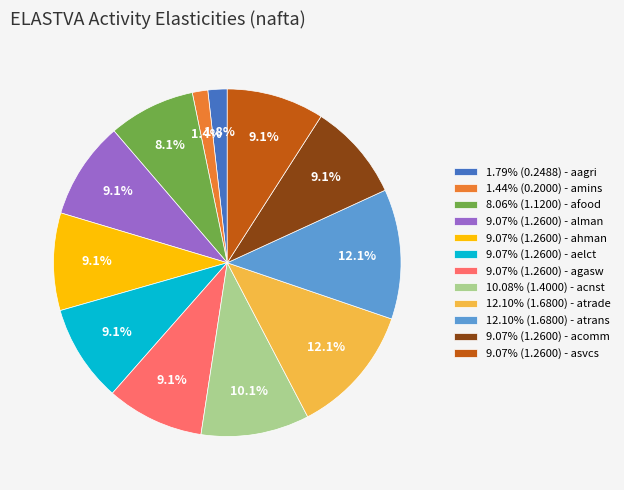

Combined, do 9.07% (1.2600) - agasw and 9.07% (1.2600) - acomm account for over 50%?

No